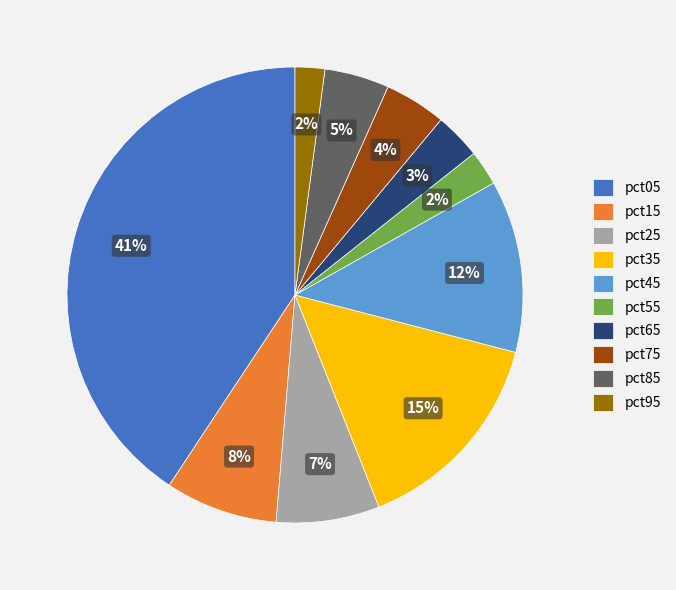

Which slice is the largest?

pct05